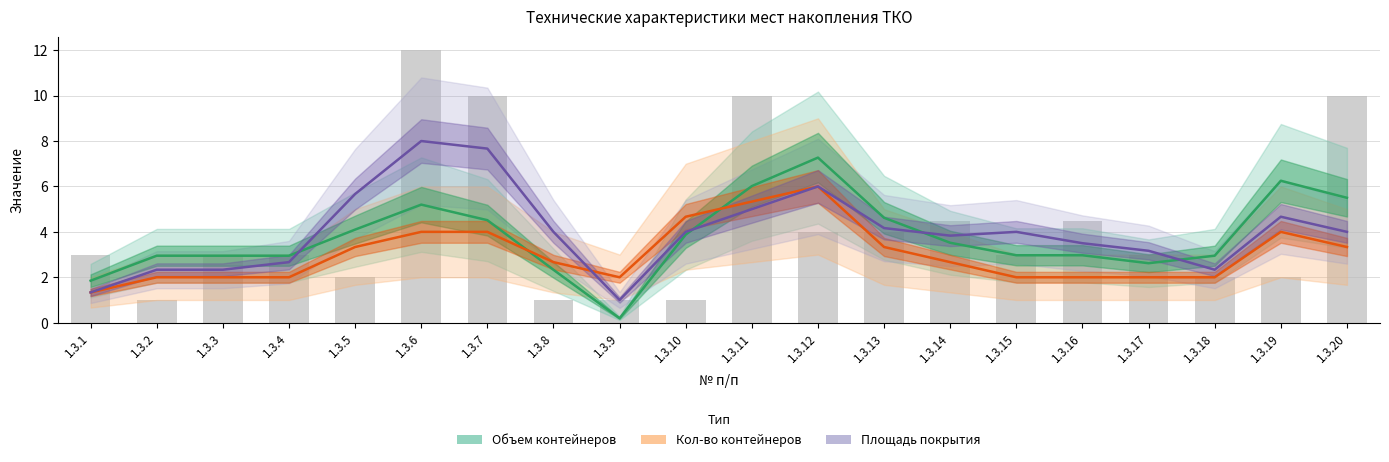

Which category has the highest value in the Кол-во контейнеров series?

1.3.12